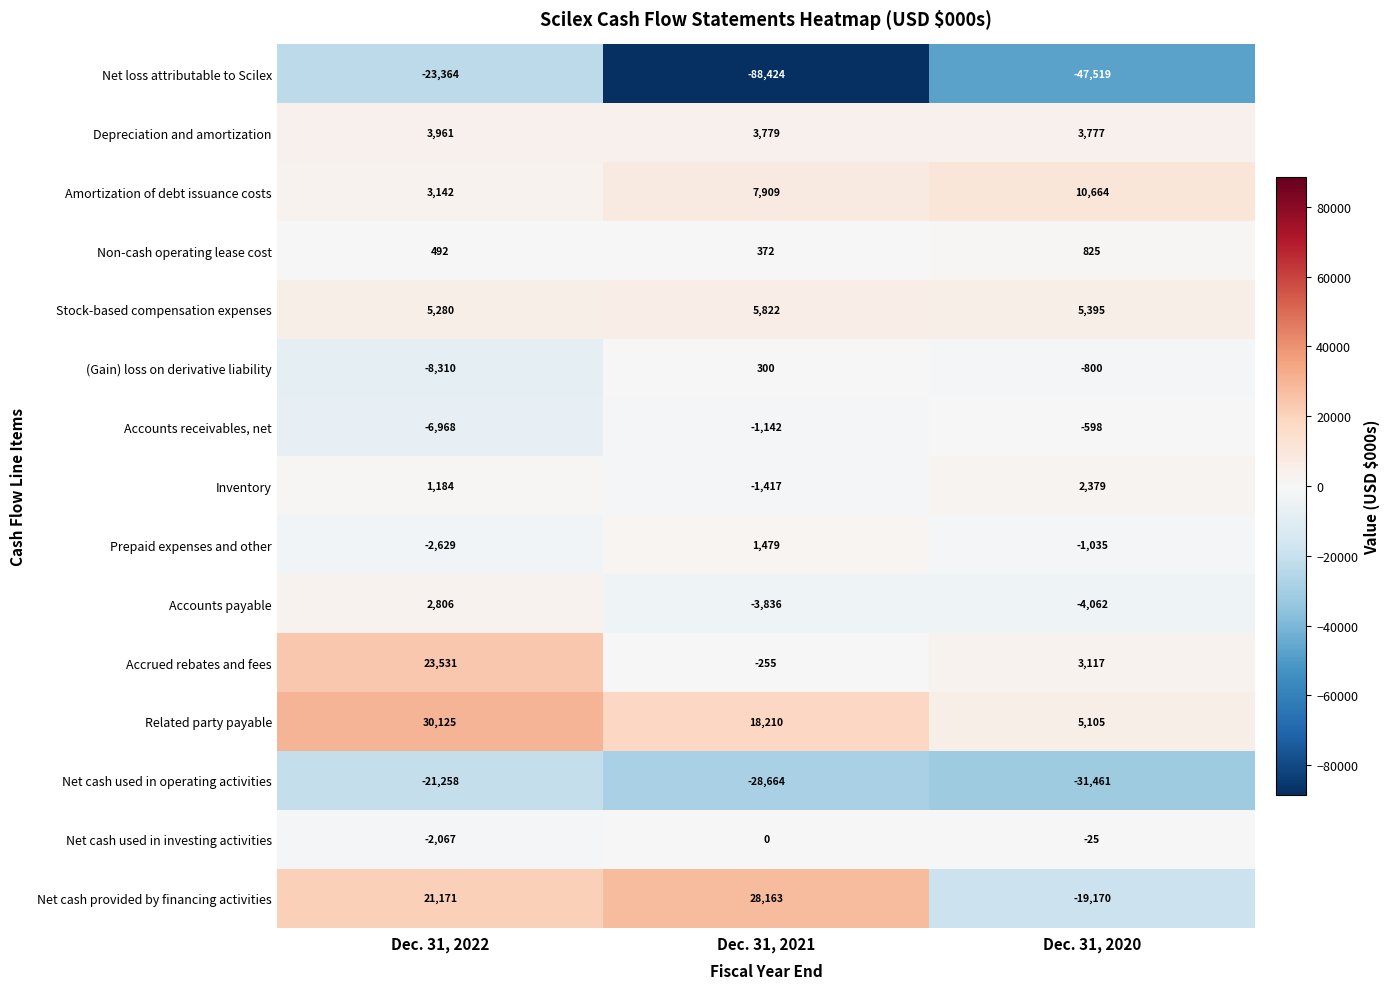

Which series changed the most between Dec. 31, 2021 and Dec. 31, 2020?

Net cash provided by financing activities